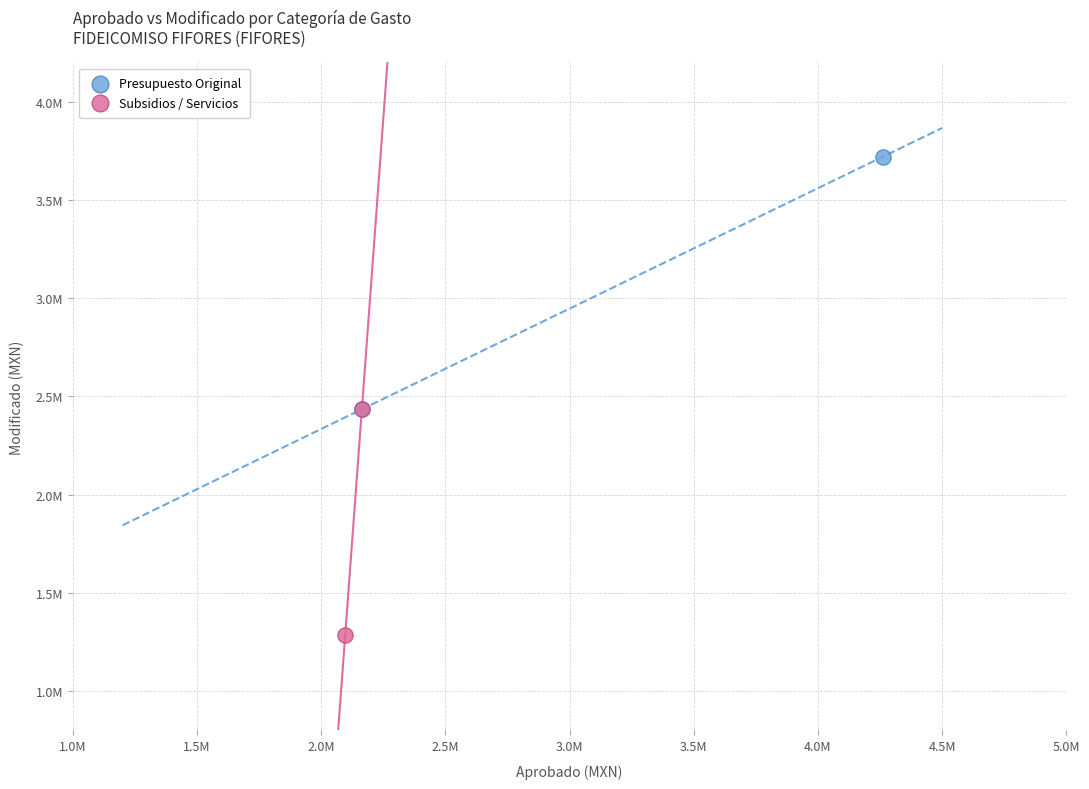

What are all the series names shown in the legend?

Presupuesto Original, Subsidios / Servicios